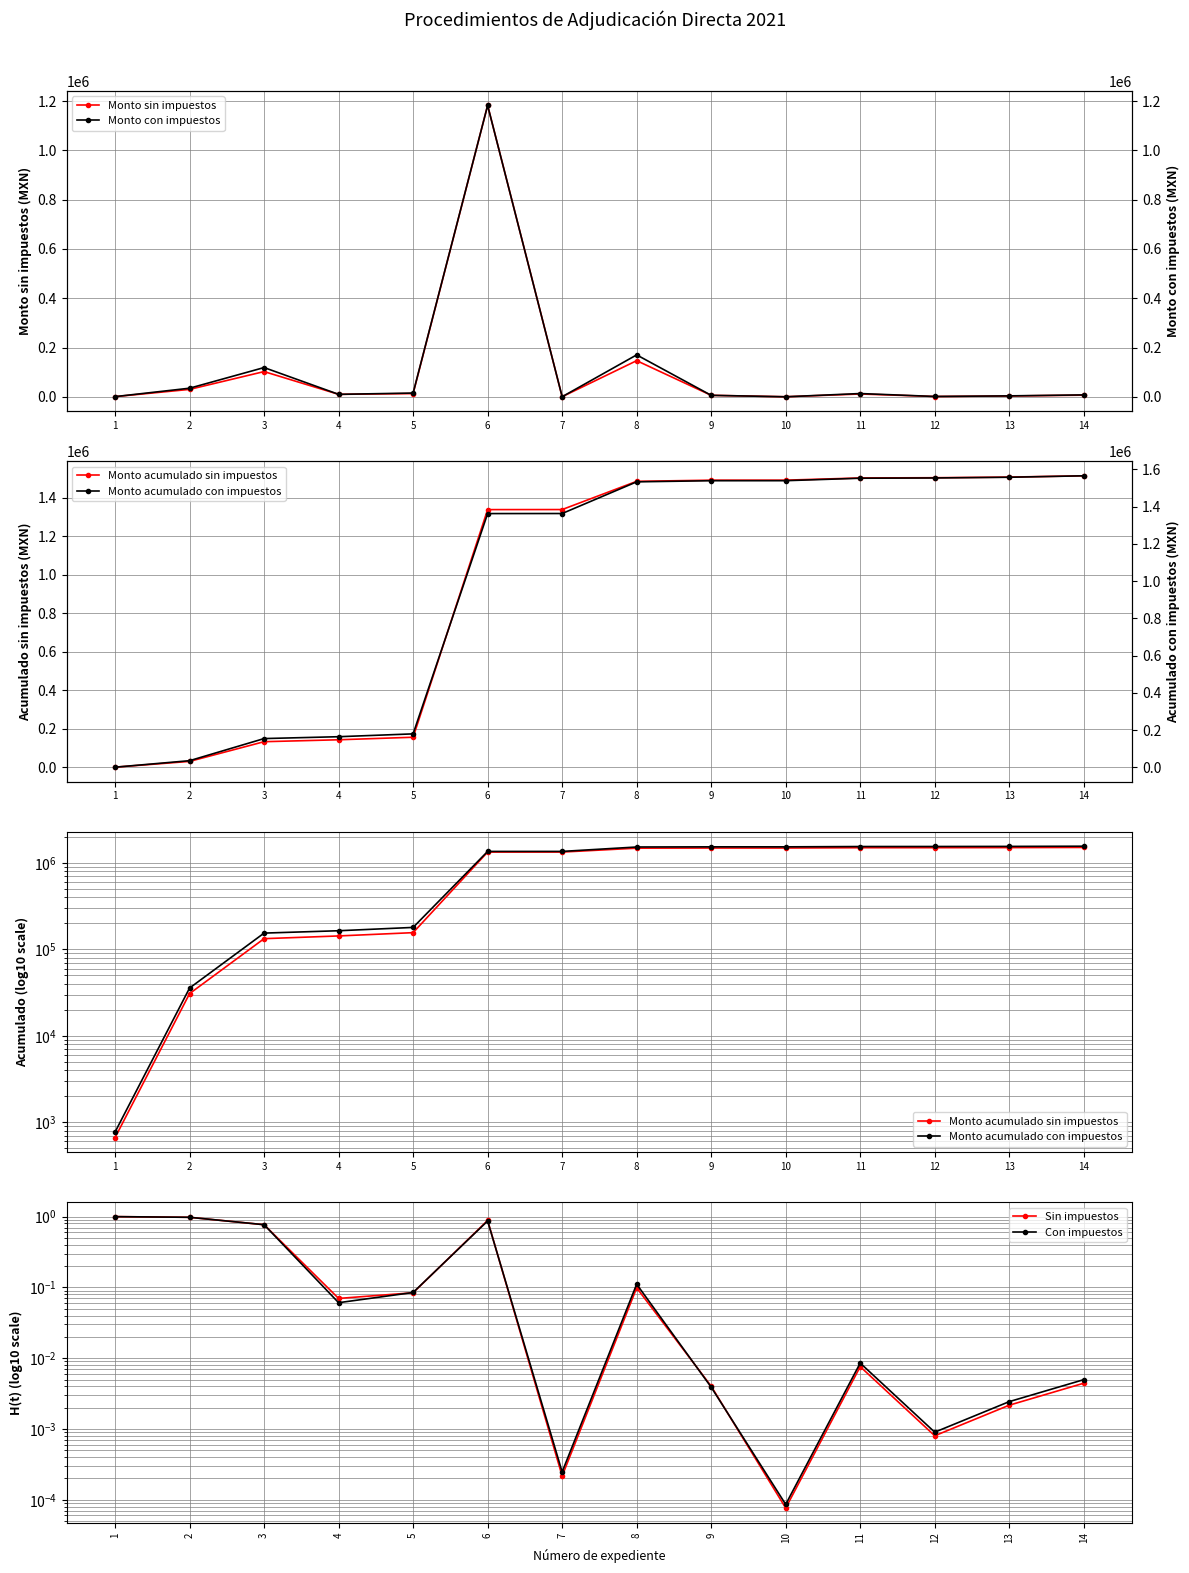

What is the difference between the maximum and second lowest values in the Sin impuestos series?

1.0